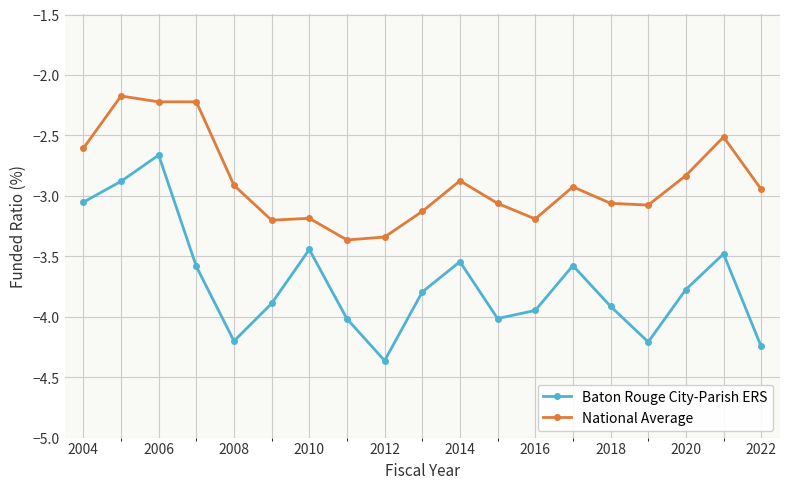

True or false: Baton Rouge City-Parish ERS and National Average cross at least once.

False